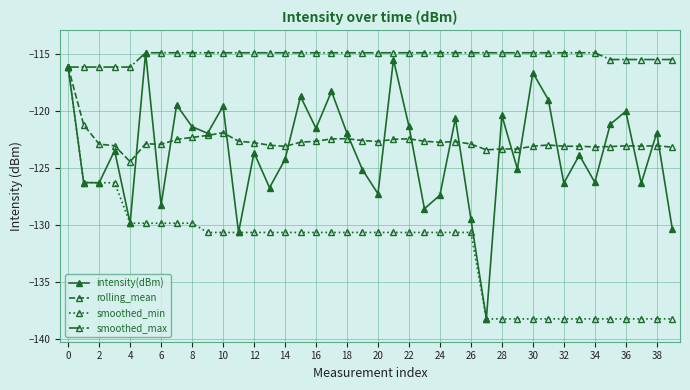

What are all the series names shown in the legend?

intensity(dBm), rolling_mean, smoothed_min, smoothed_max